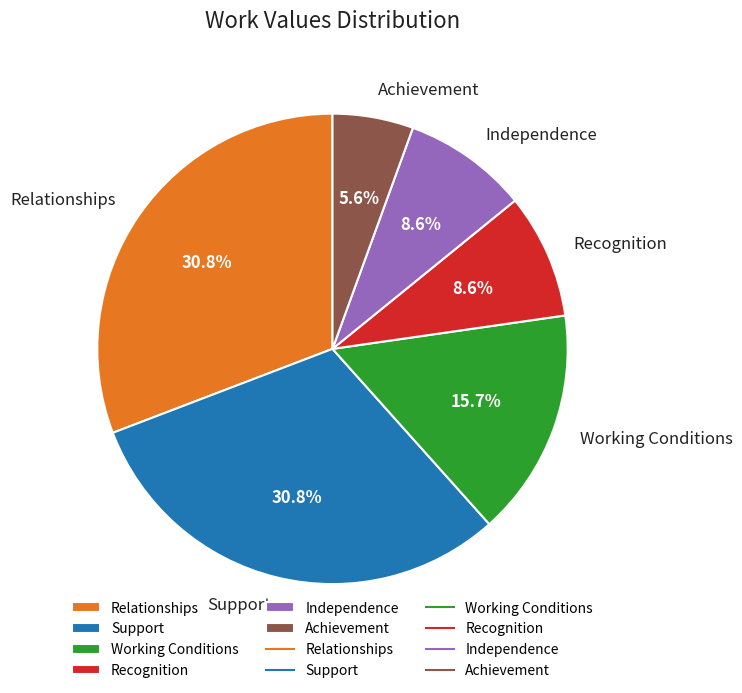

To the nearest percent, what portion does Relationships represent?

31%